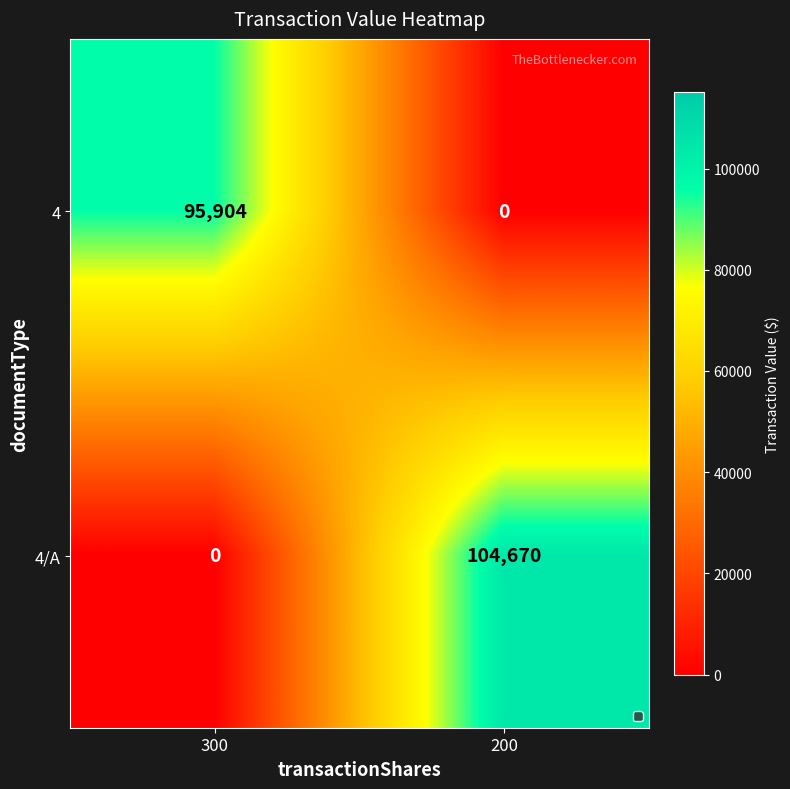

Which series has the largest range (max minus min)?

4/A